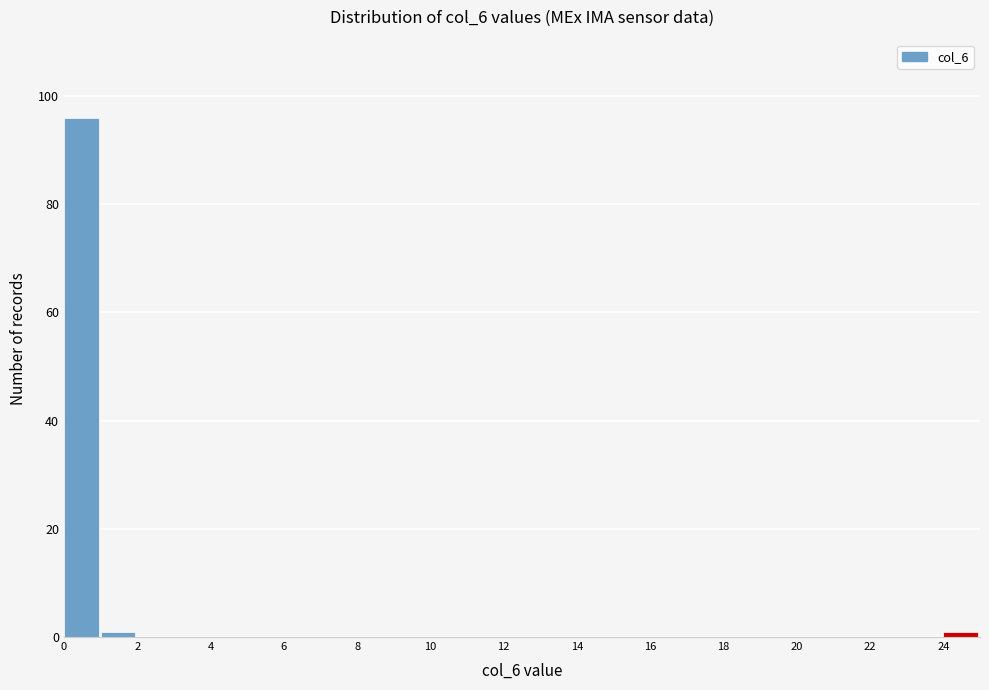

Which range on the x-axis has the tallest bar?

0 to 1